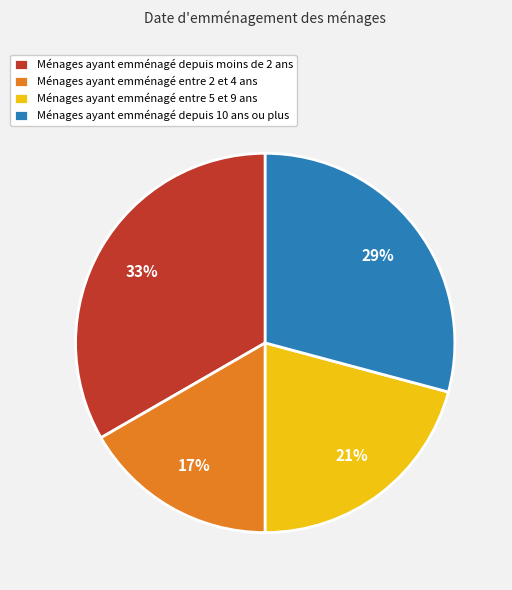

Do Ménages ayant emménagé depuis 10 ans ou plus and Ménages ayant emménagé entre 2 et 4 ans together represent more than half of the pie?

No